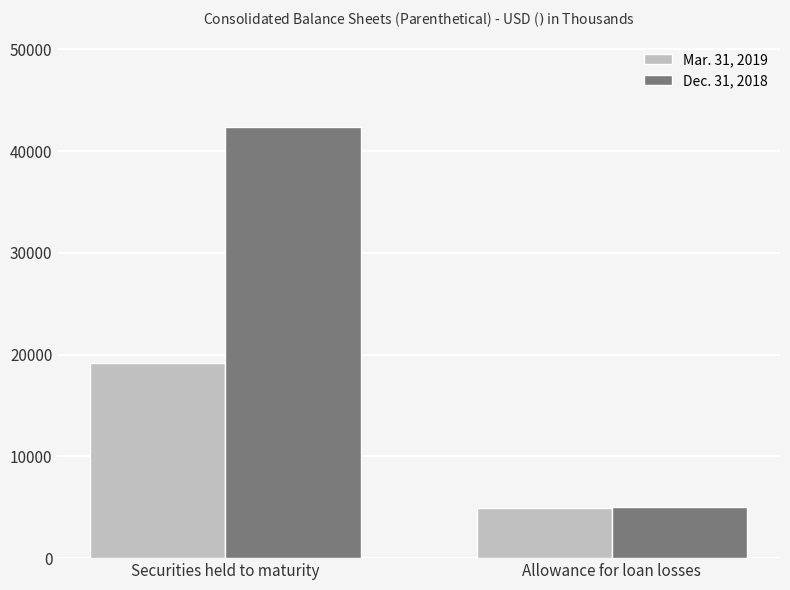

What is the difference between the maximum and minimum values in the Mar. 31, 2019 series?

14244